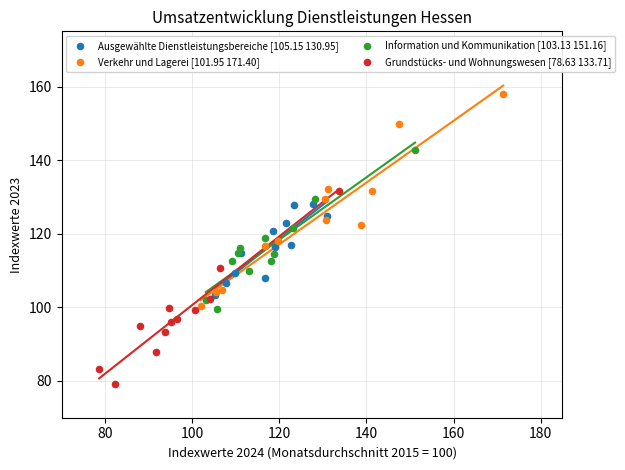

Which series has the largest Y range (max minus min)?

Verkehr und Lagerei [101.95 171.40]